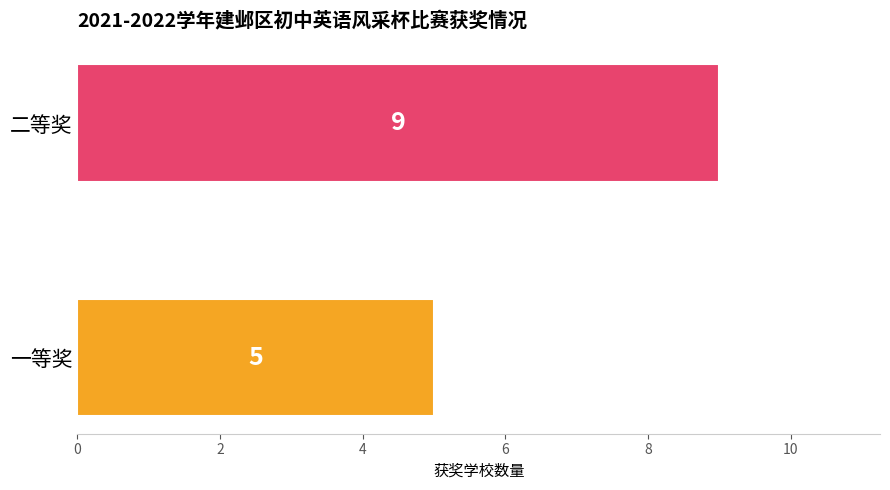

What is the minimum value shown in the chart?

5